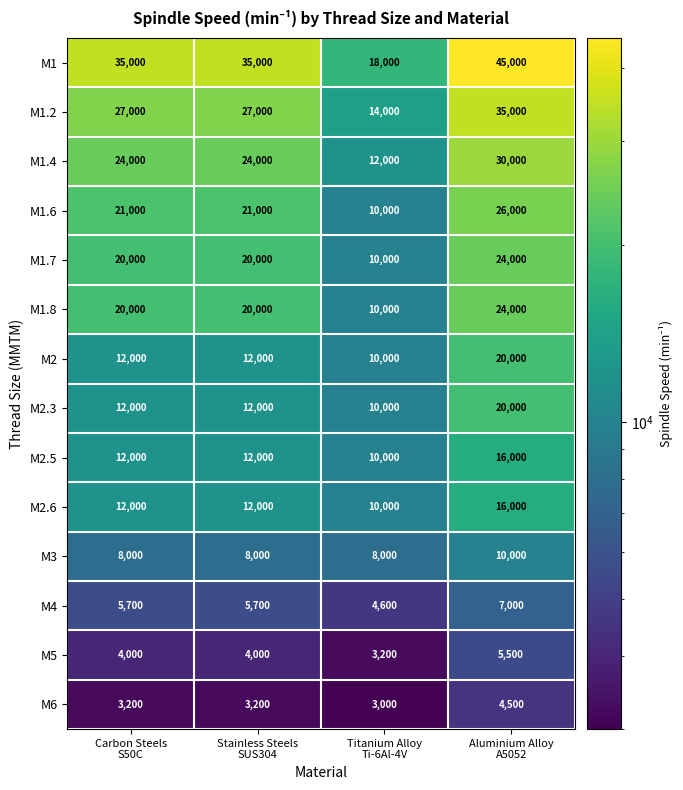

At which category is the sum across all series the highest?

Aluminium Alloy
A5052